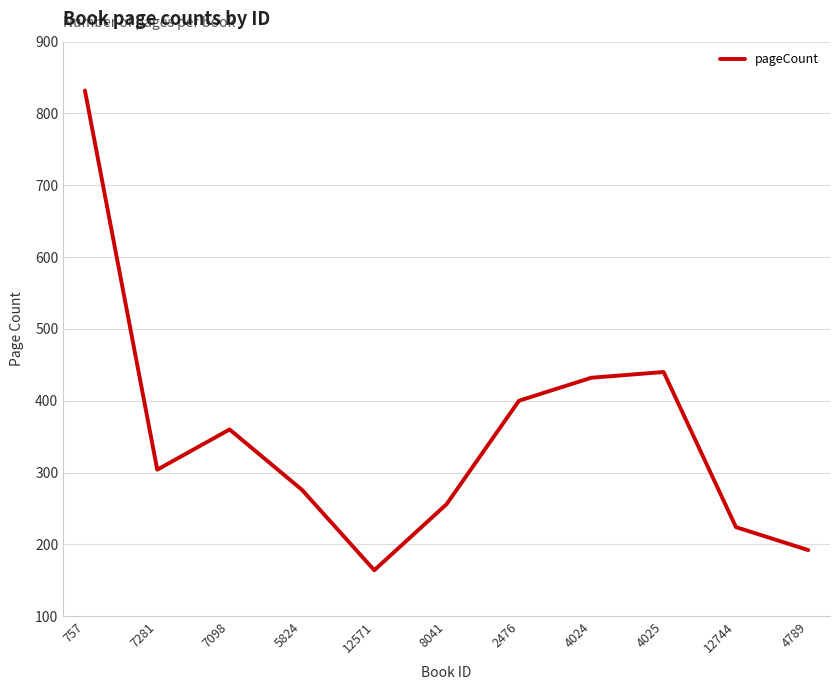

What is the greatest value displayed?

832